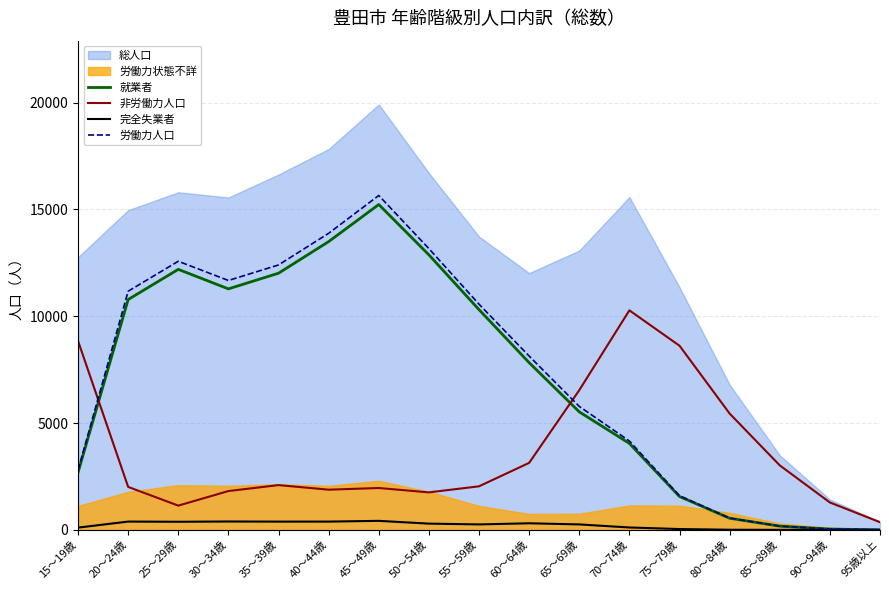

Between 35～39歳 and 90～94歳, which is larger?

35～39歳